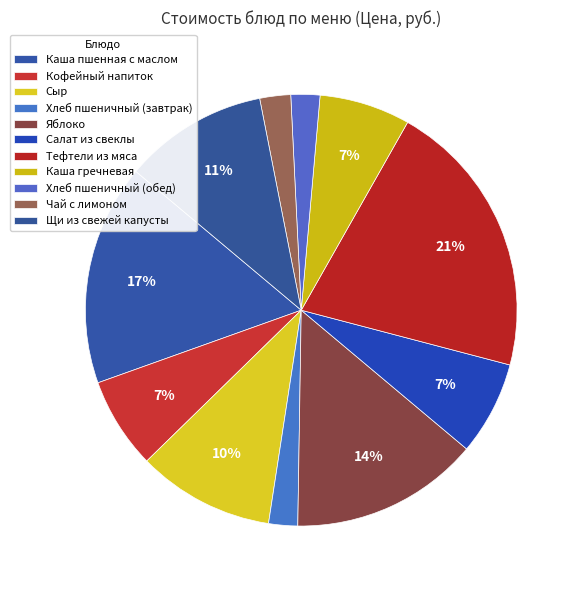

What percentage is NOT represented by Хлеб пшеничный (обед)?

97.8%